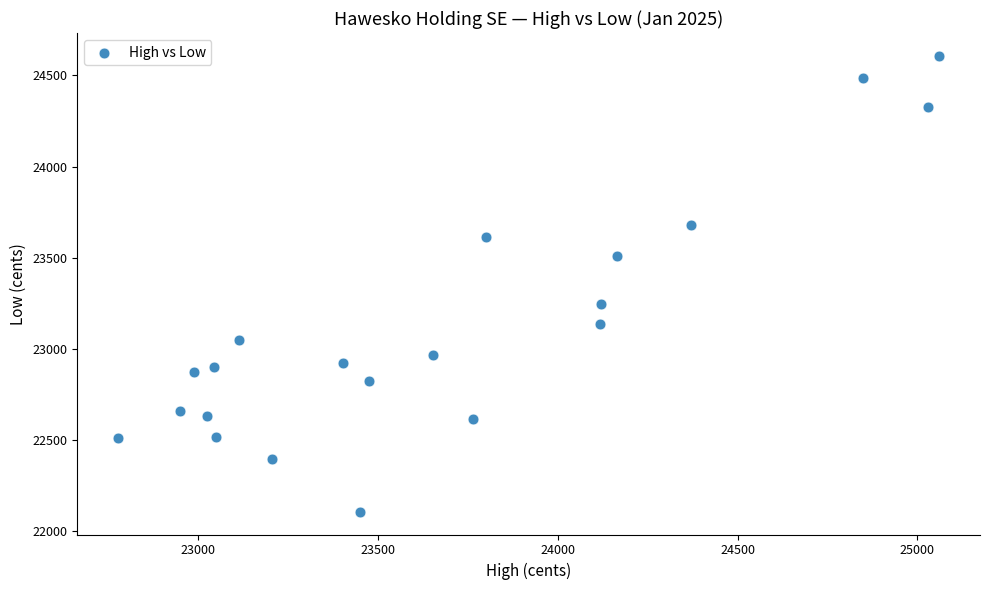

What Y value in the scatter plot is closest to 23357?

23244